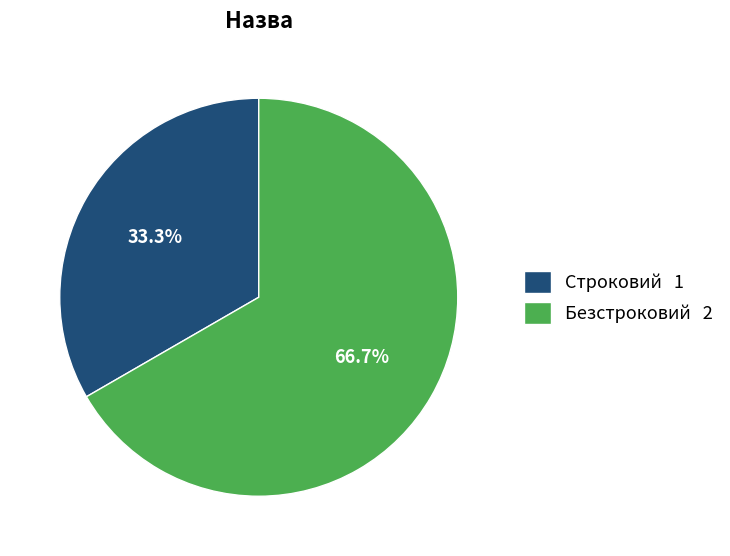

To the nearest percent, what is the combined percentage of Строковий and Безстроковий?

100%